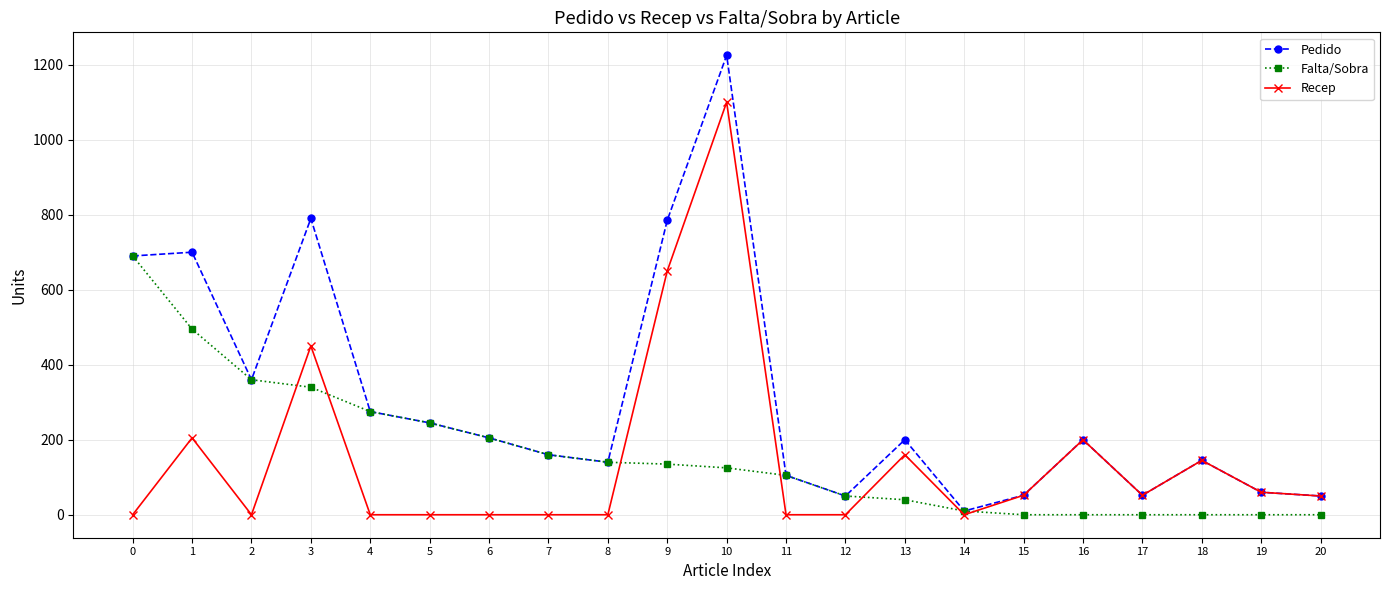

True or false: Recep has more than 0 points higher than both neighbors.

True